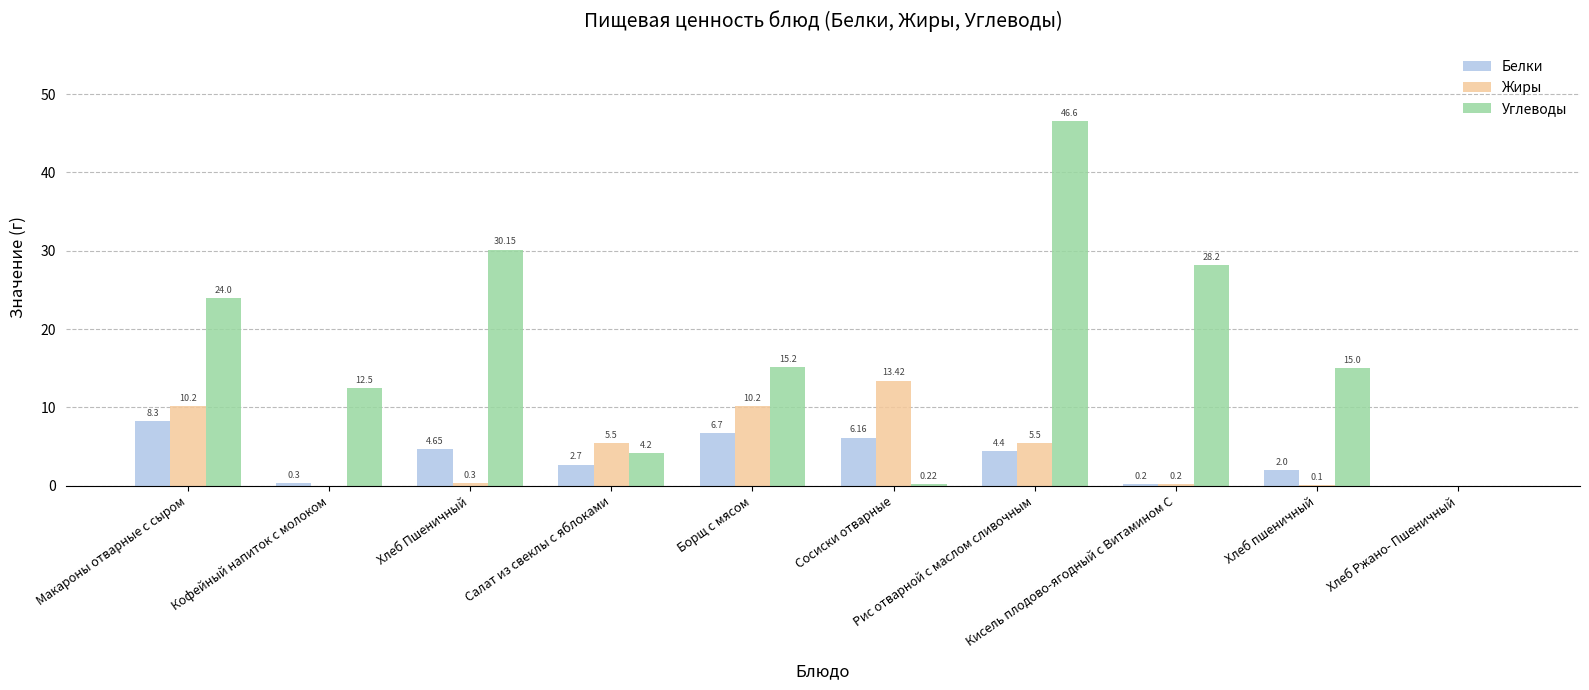

What is the sum of all Жиры values?

45.4